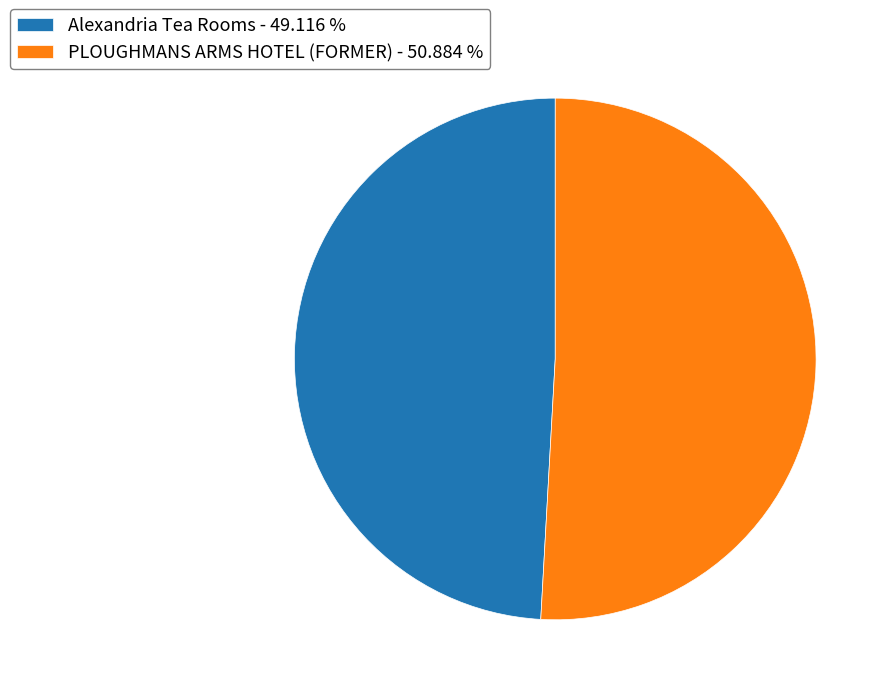

Is it true that PLOUGHMANS ARMS HOTEL (FORMER) is 51% of the pie?

True